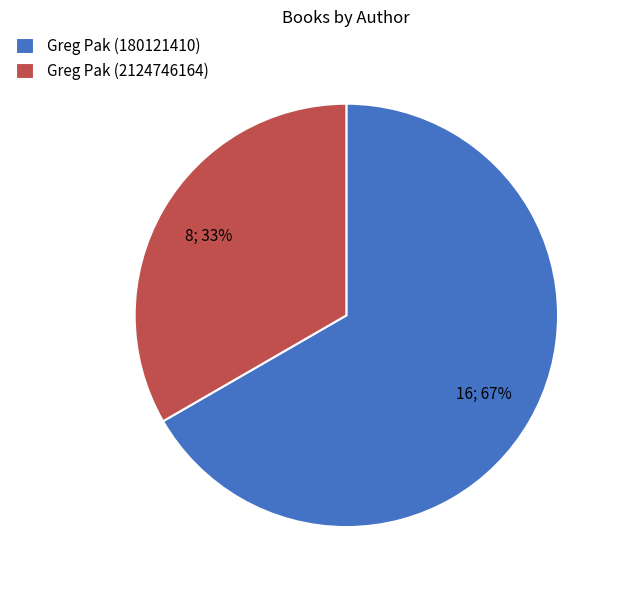

To the nearest percent, what portion does Greg Pak (2124746164) represent?

33%